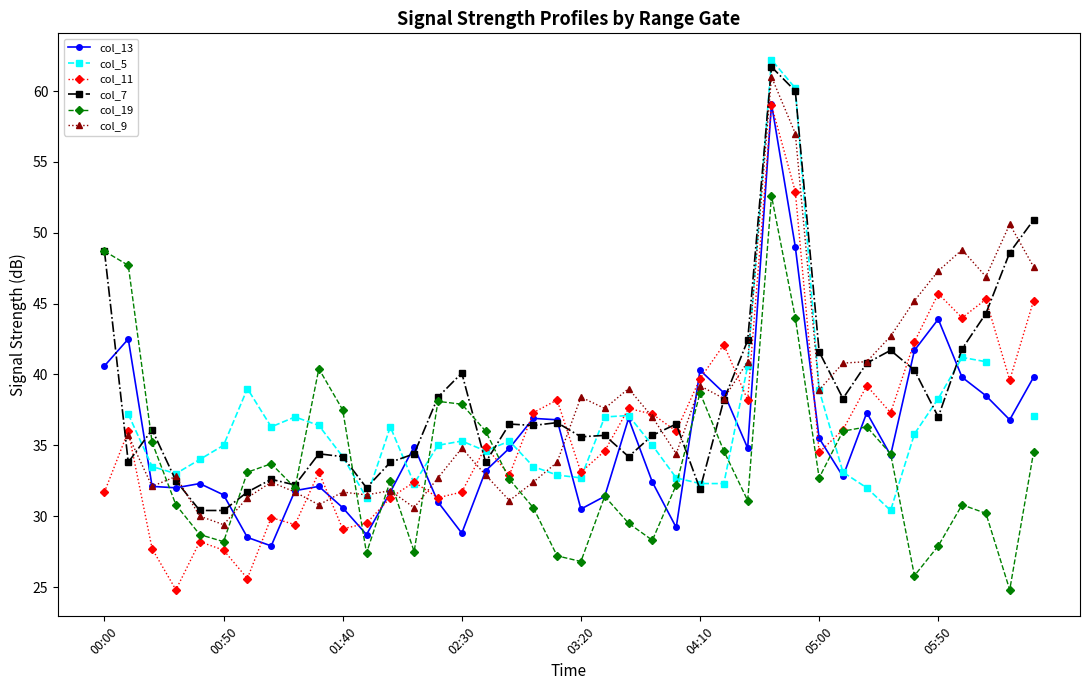

True or false: col_7 and col_11 cross at least once.

True